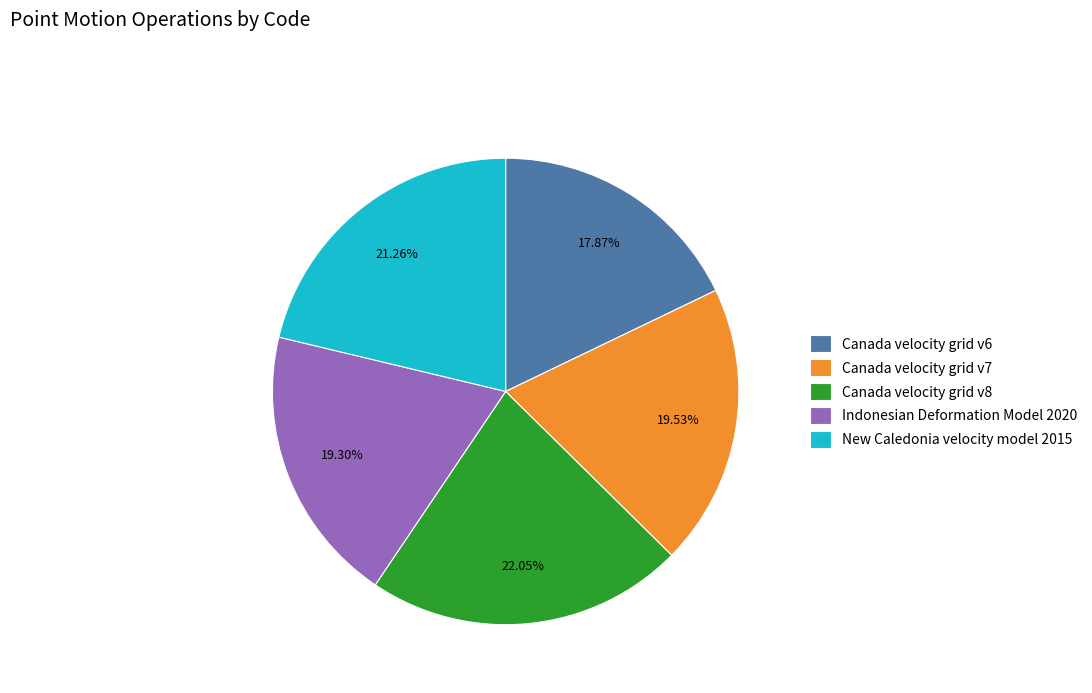

Does any single category account for the majority?

No